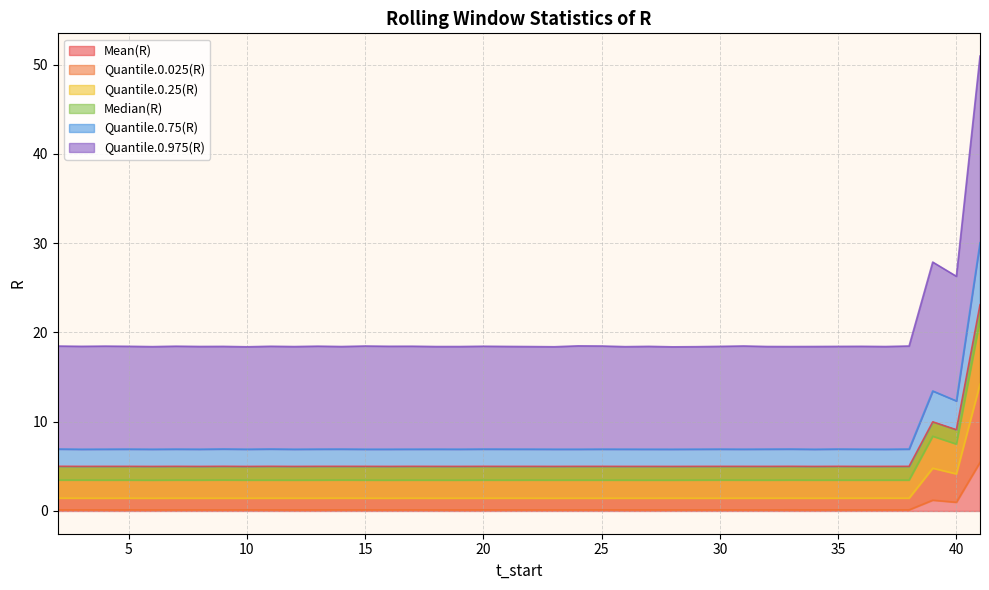

Reading left to right, transcribe all the data shown in this chart.

Mean(R): 5.0	5.0	5.0	5.0	5.0	5.0	5.0	5.0	5.0	5.0	5.0	5.0	5.0	5.0	5.0	5.0	5.0	5.0	5.0	5.0	5.0	5.0	5.0	5.0	5.0	5.0	5.0	5.0	5.0	5.0	5.0	5.0	5.0	5.0	5.0	5.0	5.0	10.0	9.1	23.1
Quantile.0.025(R): 0.1	0.1	0.1	0.1	0.1	0.1	0.1	0.1	0.1	0.1	0.1	0.1	0.1	0.1	0.1	0.1	0.1	0.1	0.1	0.1	0.1	0.1	0.1	0.1	0.1	0.1	0.1	0.1	0.1	0.1	0.1	0.1	0.1	0.1	0.1	0.1	0.1	1.2	1.0	5.4
Quantile.0.25(R): 1.4	1.4	1.4	1.4	1.4	1.4	1.4	1.4	1.4	1.4	1.4	1.4	1.4	1.4	1.4	1.4	1.4	1.4	1.4	1.4	1.4	1.4	1.4	1.4	1.4	1.4	1.4	1.4	1.4	1.4	1.4	1.4	1.4	1.4	1.4	1.4	1.4	4.8	4.2	14.2
Median(R): 3.5	3.5	3.5	3.5	3.5	3.5	3.5	3.5	3.5	3.5	3.5	3.5	3.5	3.5	3.5	3.5	3.5	3.5	3.5	3.5	3.5	3.5	3.5	3.5	3.5	3.5	3.5	3.5	3.5	3.5	3.5	3.5	3.5	3.5	3.5	3.5	3.5	8.4	7.5	21.4
Quantile.0.75(R): 6.9	6.9	6.9	6.9	6.9	6.9	6.9	6.9	6.9	6.9	6.9	6.9	6.9	6.9	6.9	6.9	6.9	6.9	6.9	6.9	6.9	6.9	6.9	6.9	6.9	6.9	6.9	6.9	6.9	6.9	6.9	6.9	6.9	6.9	6.9	6.9	6.9	13.4	12.3	30.1
Quantile.0.975(R): 18.5	18.4	18.5	18.5	18.4	18.5	18.4	18.4	18.4	18.5	18.4	18.5	18.4	18.5	18.5	18.5	18.4	18.4	18.5	18.4	18.4	18.4	18.5	18.5	18.4	18.4	18.4	18.4	18.4	18.5	18.4	18.4	18.4	18.4	18.4	18.4	18.5	27.9	26.3	51.0